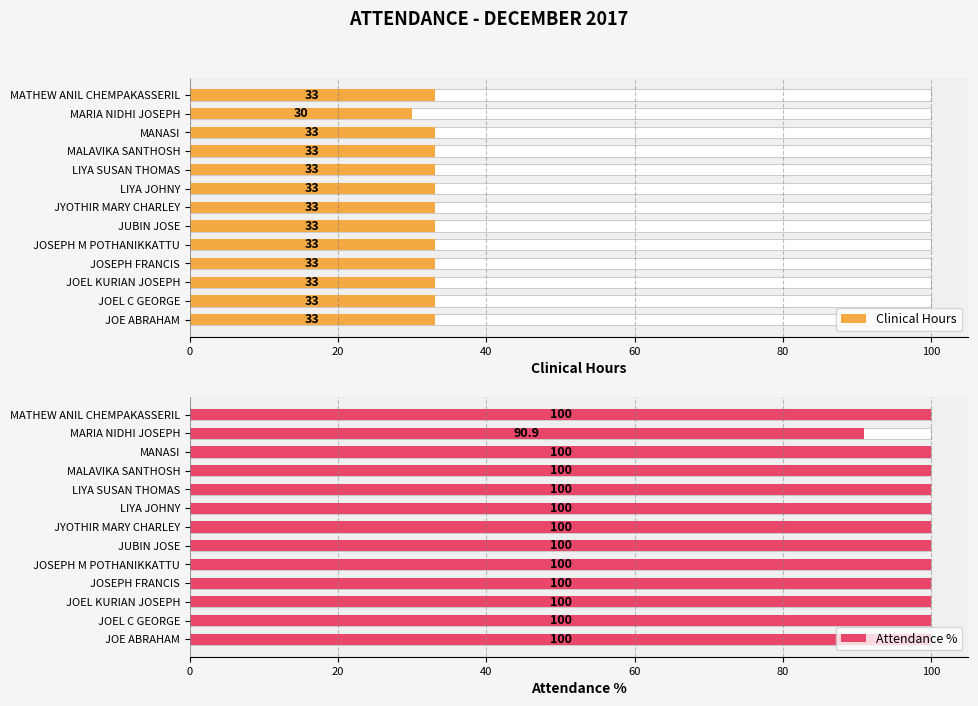

What are all the series names shown in the legend?

Clinical Hours, Attendance %